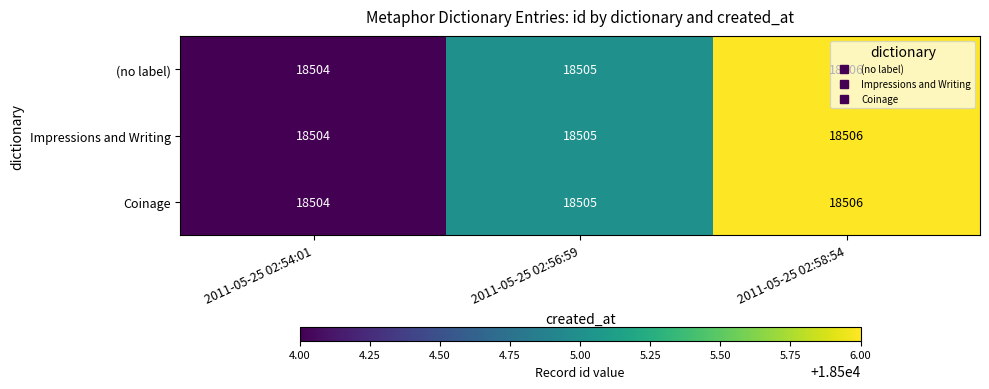

What is the minimum value shown in the chart?

18504